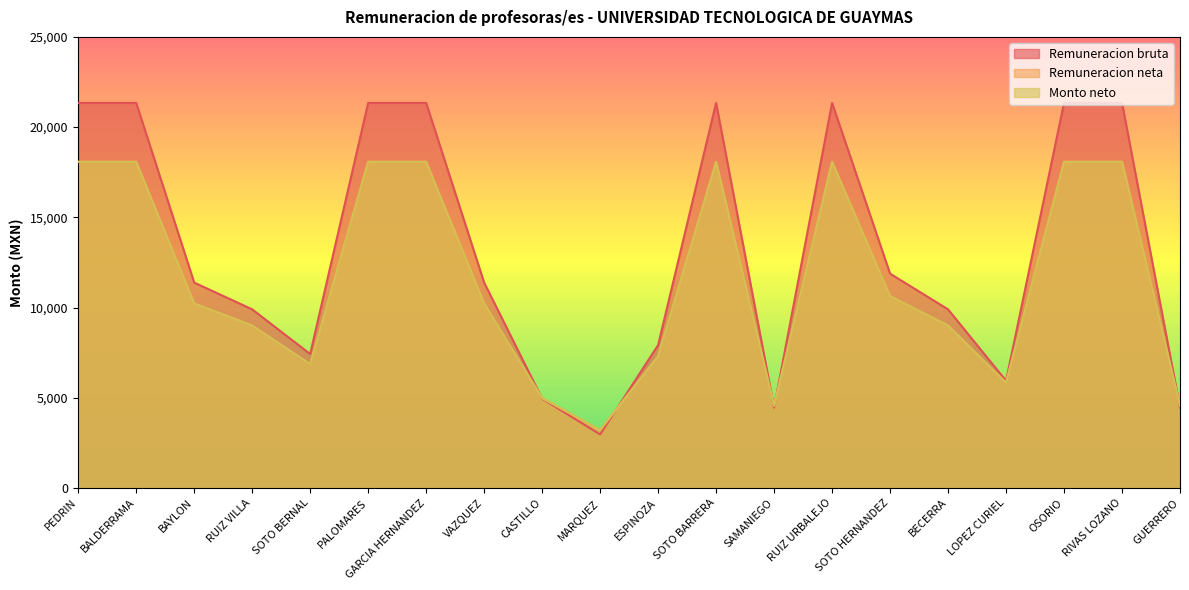

At which label is Remuneracion bruta closest to 12156?

SOTO HERNANDEZ